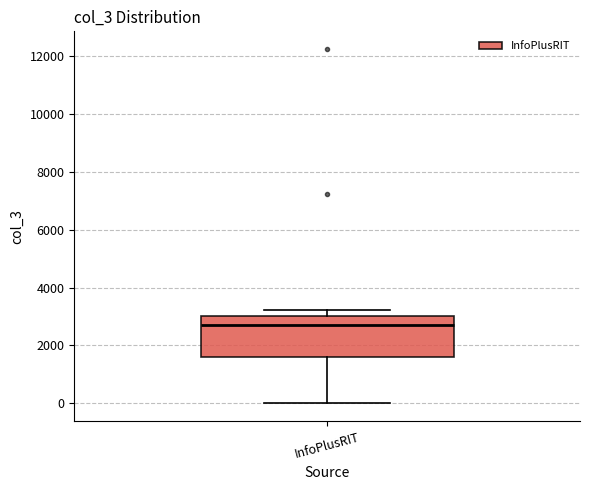

Where does the lower whisker of the box for InfoPlusRIT end on the y-axis? The values are not printed on the chart, so give them approximately, as read against the axis.

0